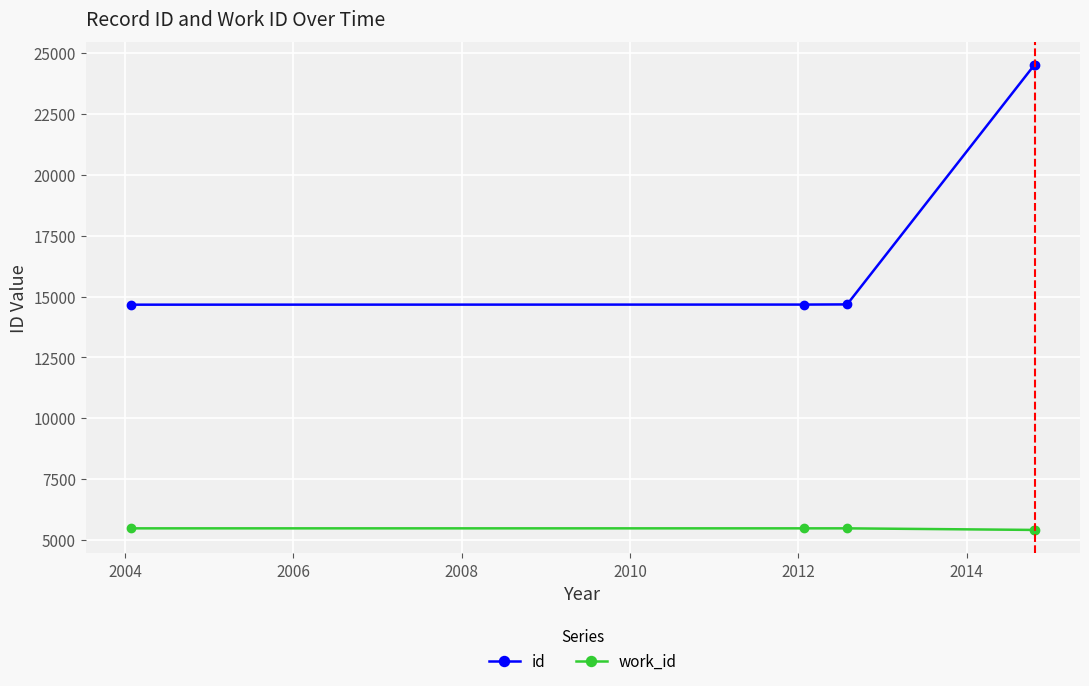

List the series in order of their overall mean, lowest first.

work_id, id